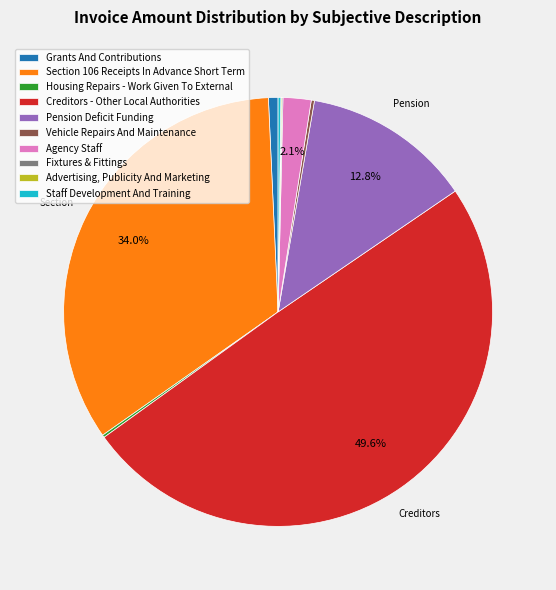

To the nearest percent, what is the difference between the largest and smallest slice percentages?

50%